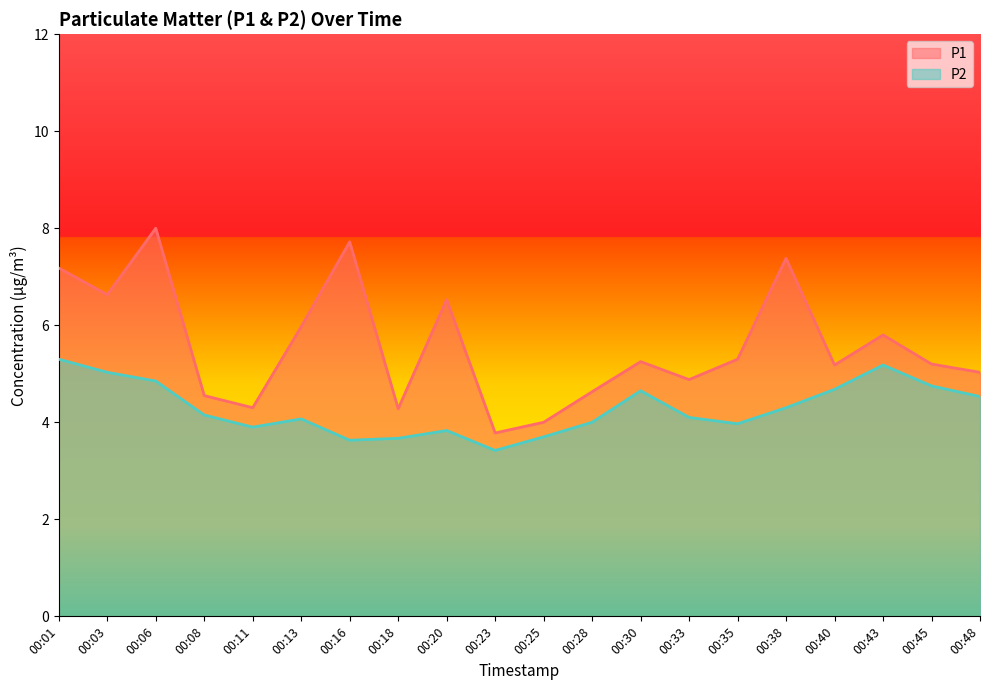

How many interior local peaks does the P2 series have?

4